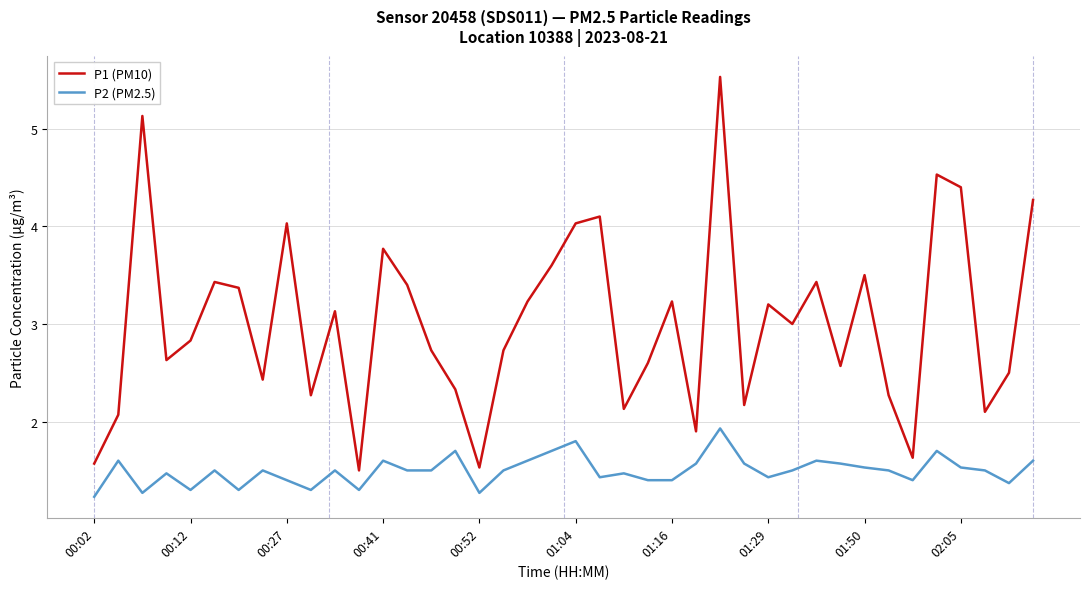

True or false: P1 (PM10) and P2 (PM2.5) cross at least once.

False